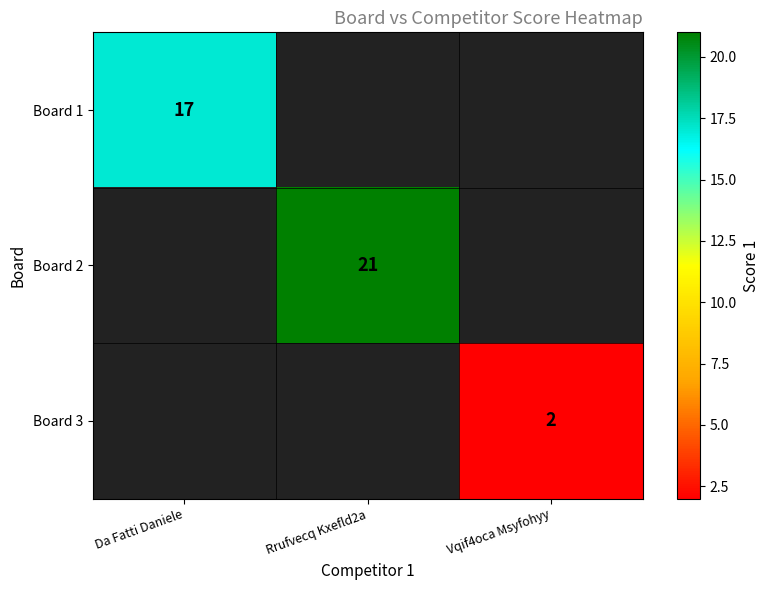

True or false: Board 3 has a value of 2 at Vqif4oca Msyfohyy.

True